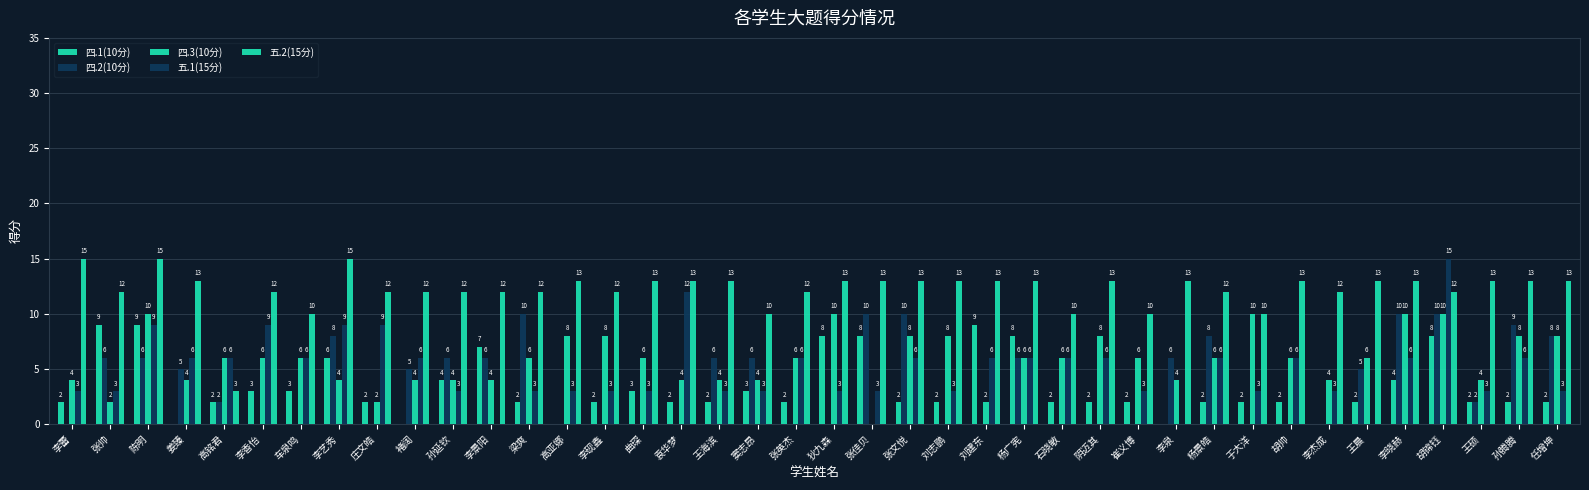

Which category has the lowest value in the 四.2(10分) series?

李蕾